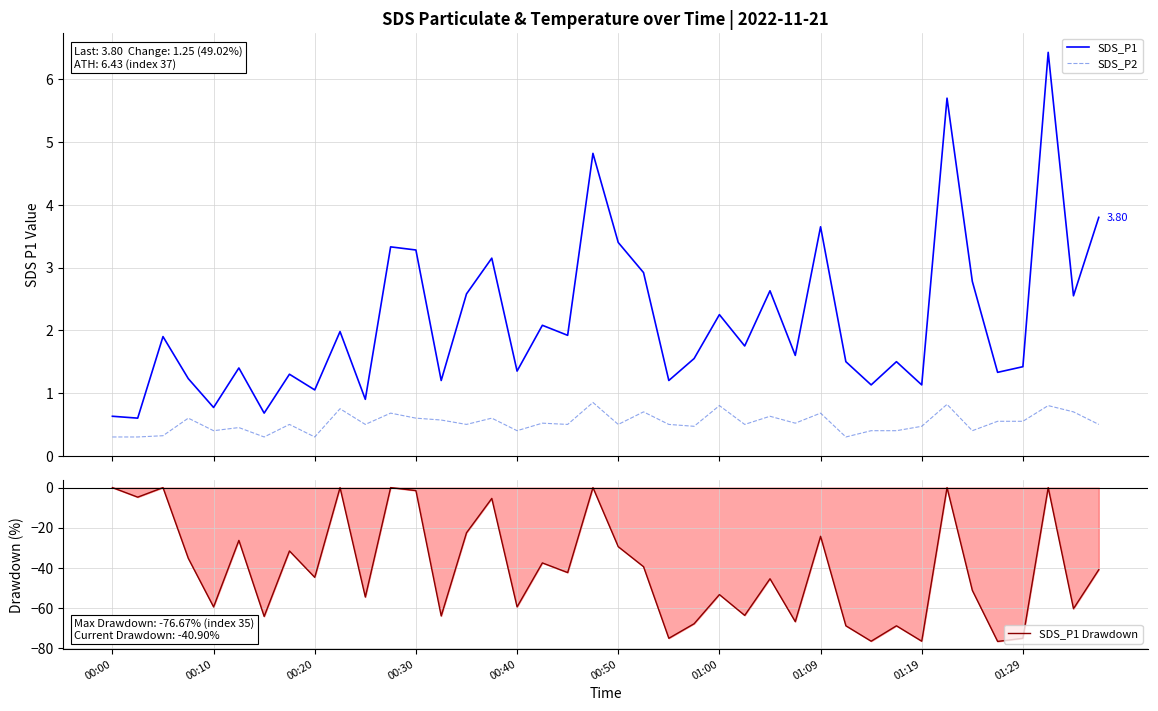

True or false: SDS_P1 Drawdown and SDS_P1 intersect in this chart.

False